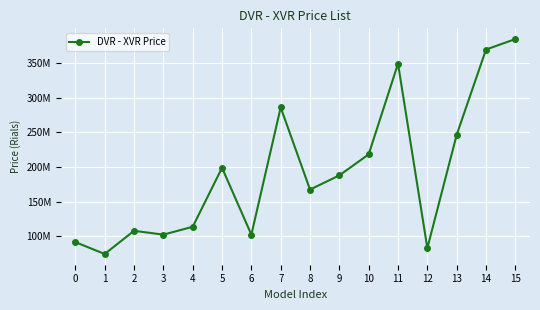

The value at 7 is 285910000. True or false?

True